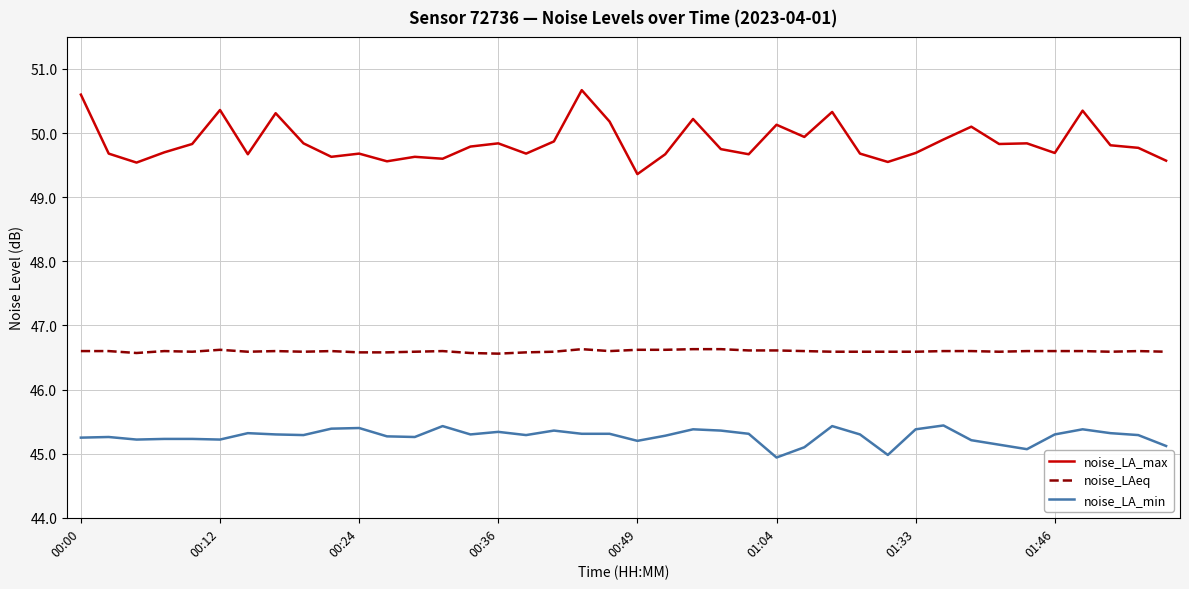

Which series has the largest total across all categories?

noise_LA_max